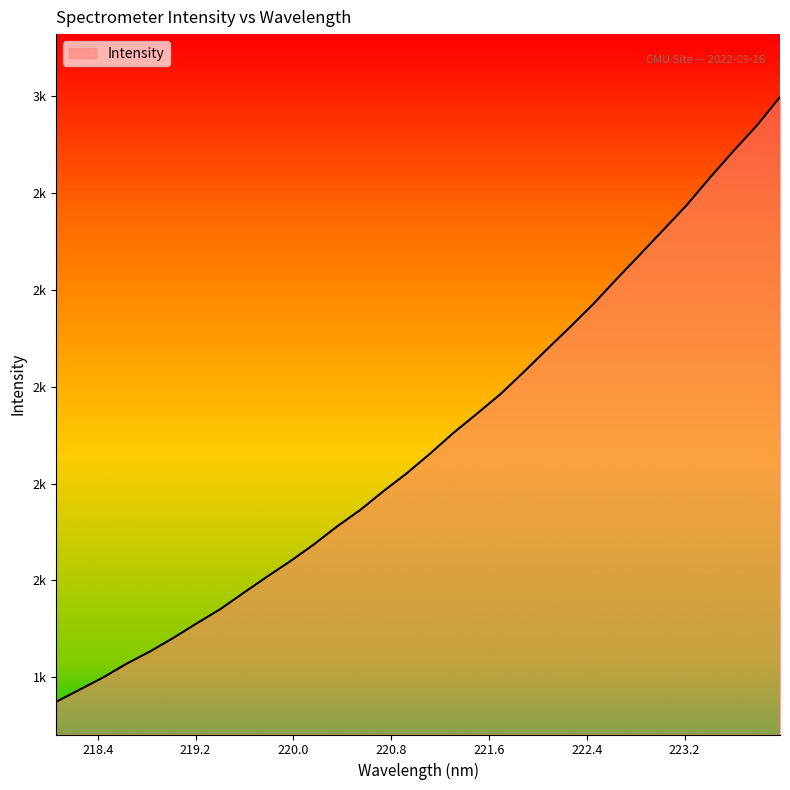

Reading left to right, what are all the values shown in this chart?

218.0596=1349.4	218.2508=1374.5	218.442=1399.4	218.6332=1427.7	218.8244=1453.0	219.0156=1481.0	219.2067=1511.0	219.3979=1540.0	219.589=1573.7	219.7801=1606.9	219.9712=1639.1	220.1623=1673.3	220.3533=1710.7	220.5444=1745.0	220.7354=1784.0	220.9264=1821.0	221.1174=1861.7	221.3083=1904.4	221.4993=1943.8	221.6902=1983.8	221.8812=2029.6	222.0721=2076.6	222.263=2123.0	222.4538=2170.7	222.6447=2222.6	222.8355=2272.8	223.0264=2323.7	223.2172=2374.8	223.408=2431.7	223.5987=2486.1	223.7895=2538.7	223.9802=2597.8